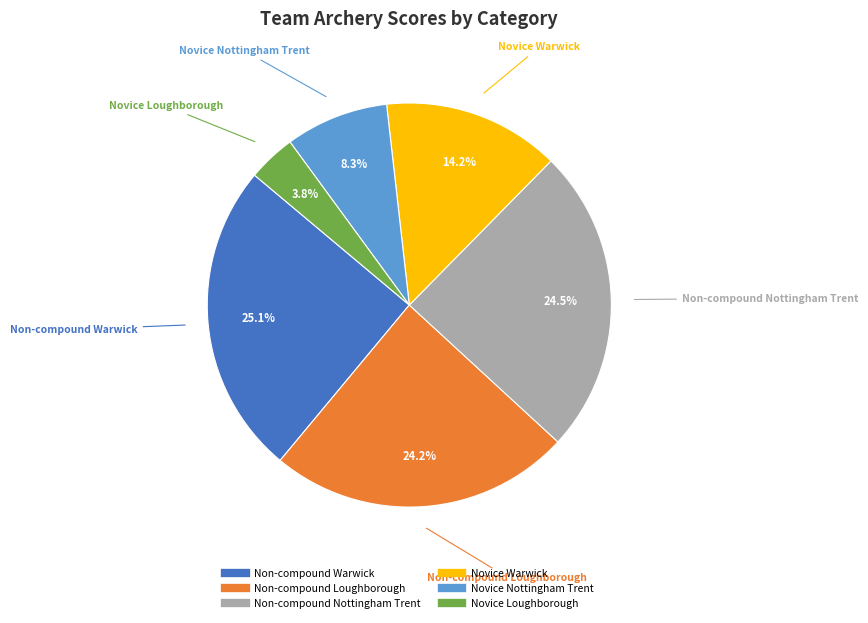

Which has a higher value, Non-compound Warwick or Novice Warwick?

Non-compound Warwick